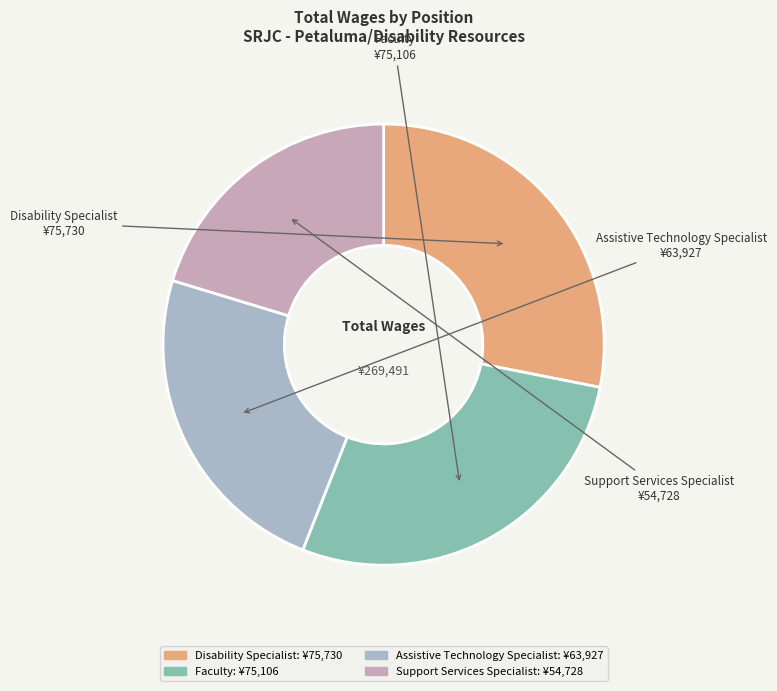

Count the number of slices in the pie.

4